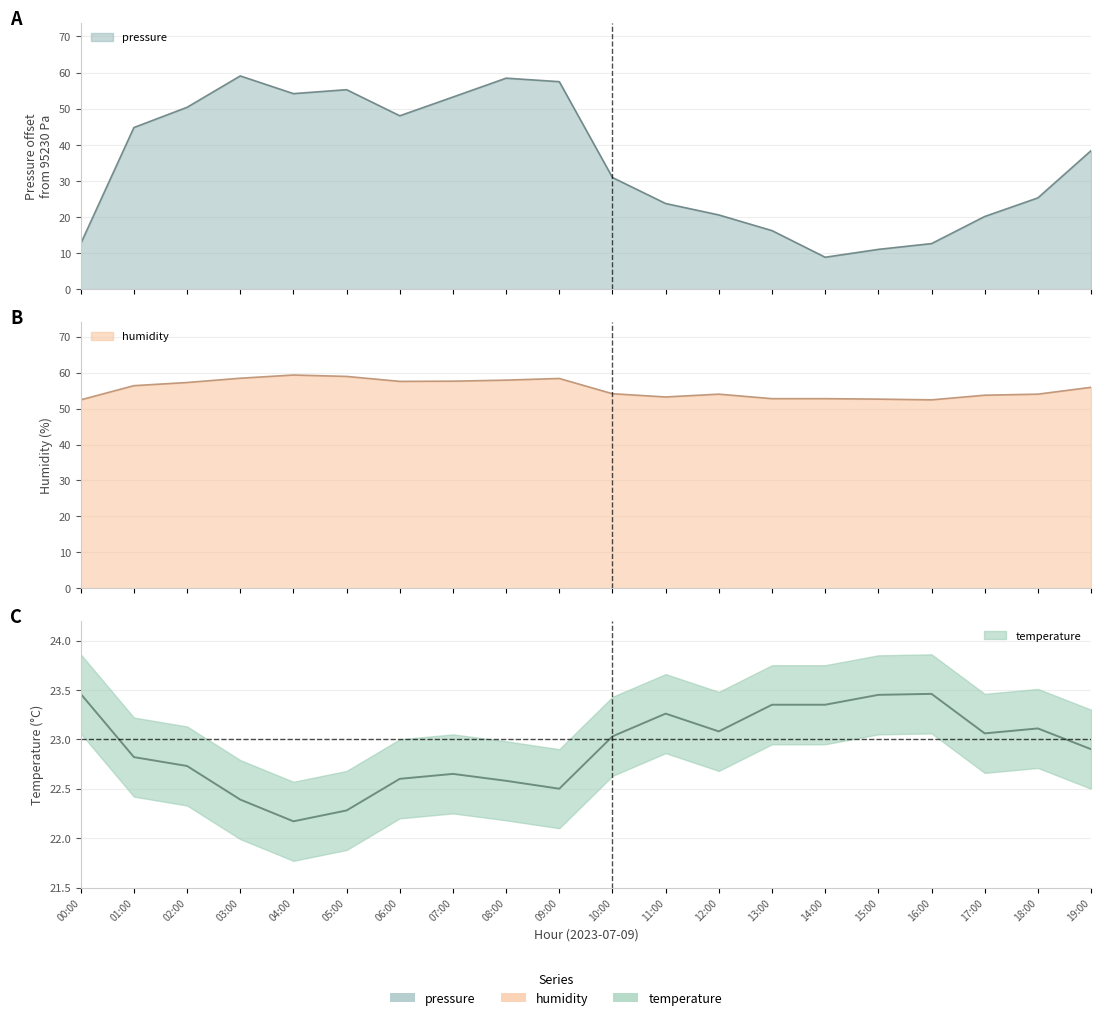

What is the label of the 3rd point from the right?

17:00